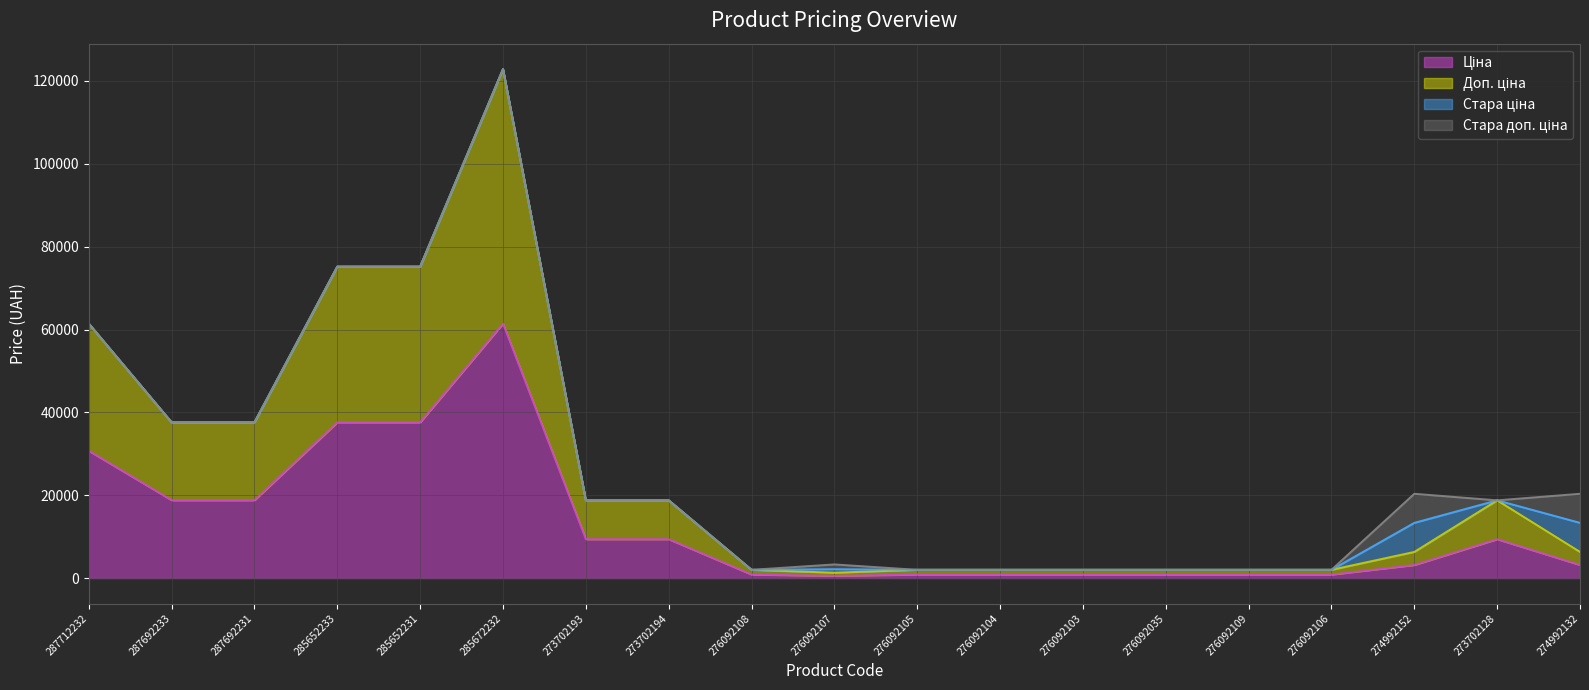

At which category is the sum across all series the highest?

285672232